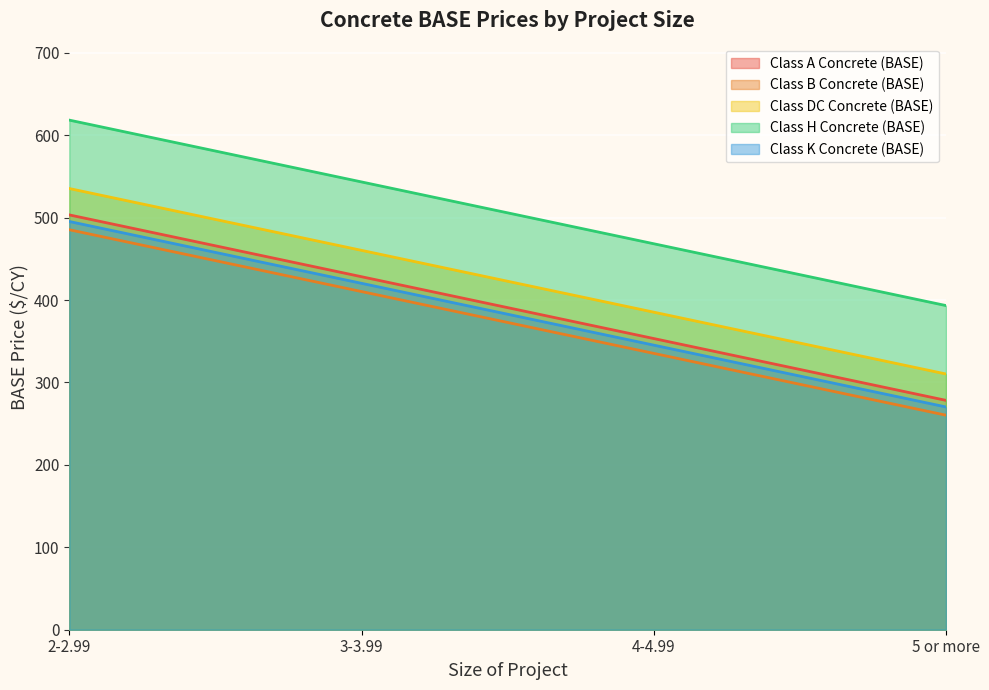

At 4-4.99, list the series in order from smallest to largest.

Class B Concrete (BASE), Class K Concrete (BASE), Class A Concrete (BASE), Class DC Concrete (BASE), Class H Concrete (BASE)